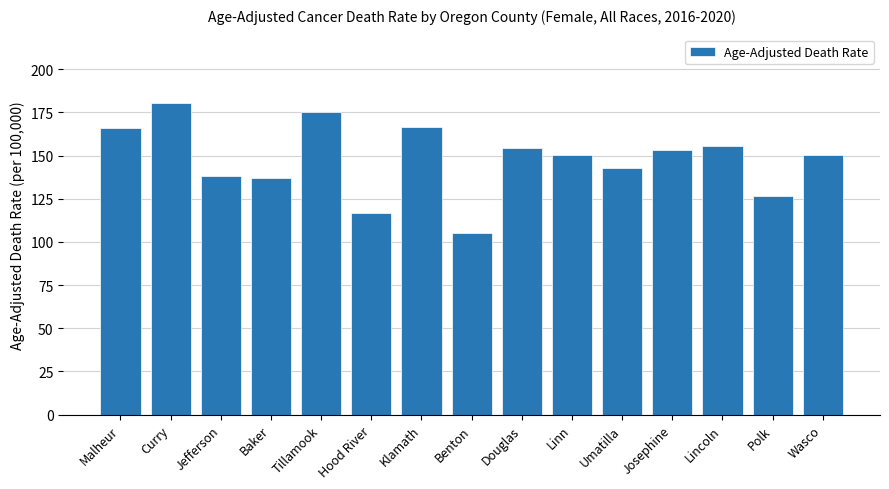

Count the number of values greater than 150.

9